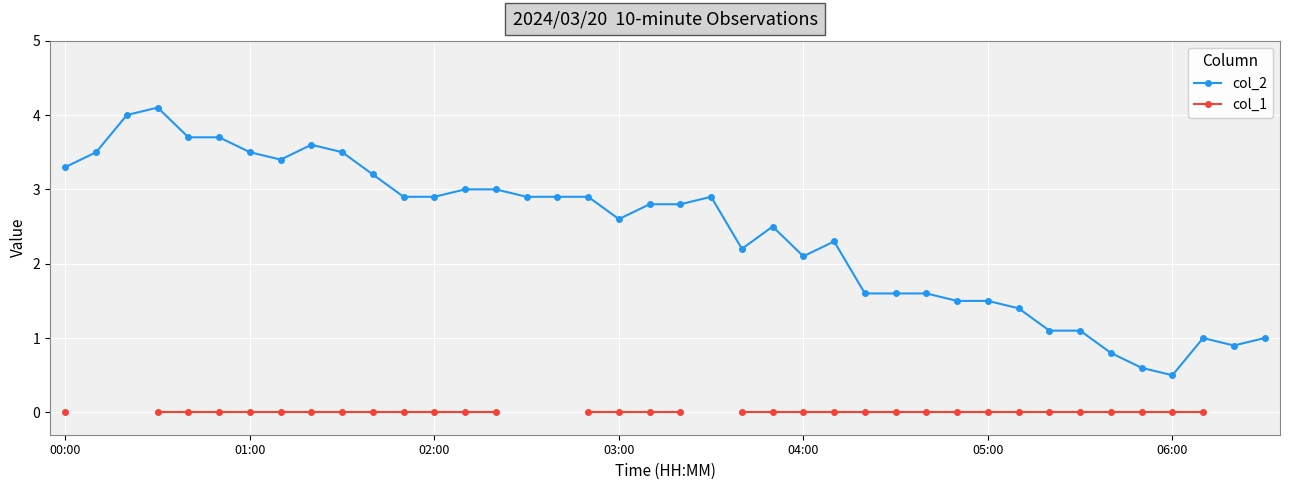

What are all the series names shown in the legend?

col_2, col_1